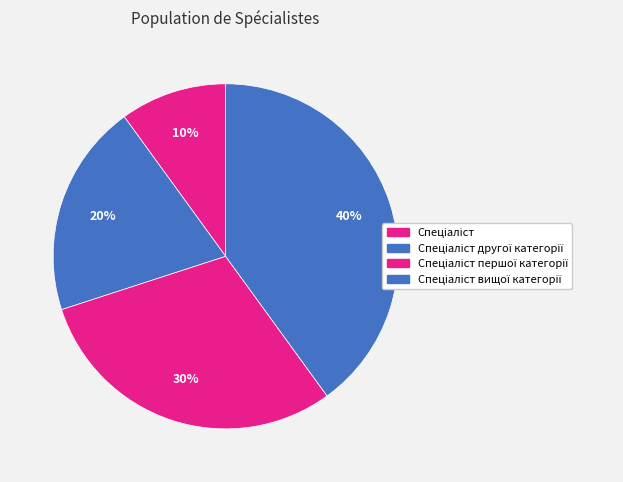

Count the number of slices in the pie.

4